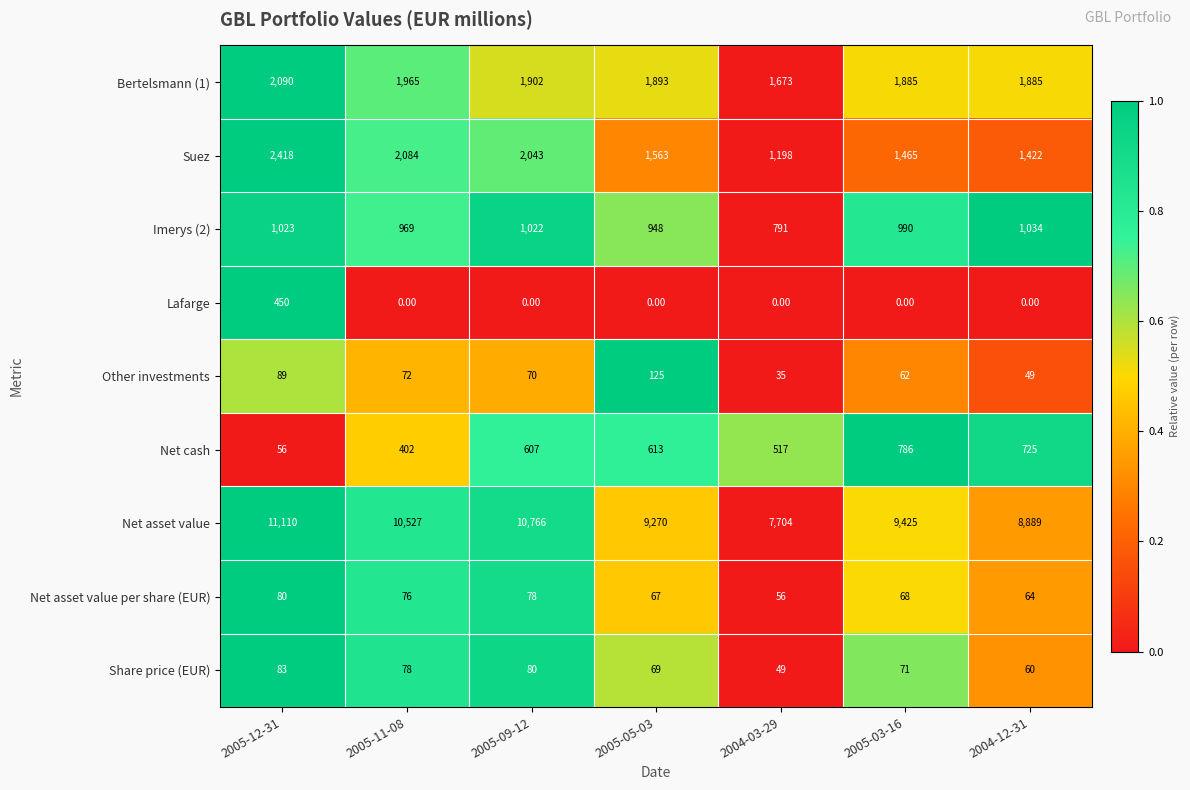

Rank the categories by Net cash value from highest to lowest.

2005-03-16, 2004-12-31, 2005-05-03, 2005-09-12, 2004-03-29, 2005-11-08, 2005-12-31